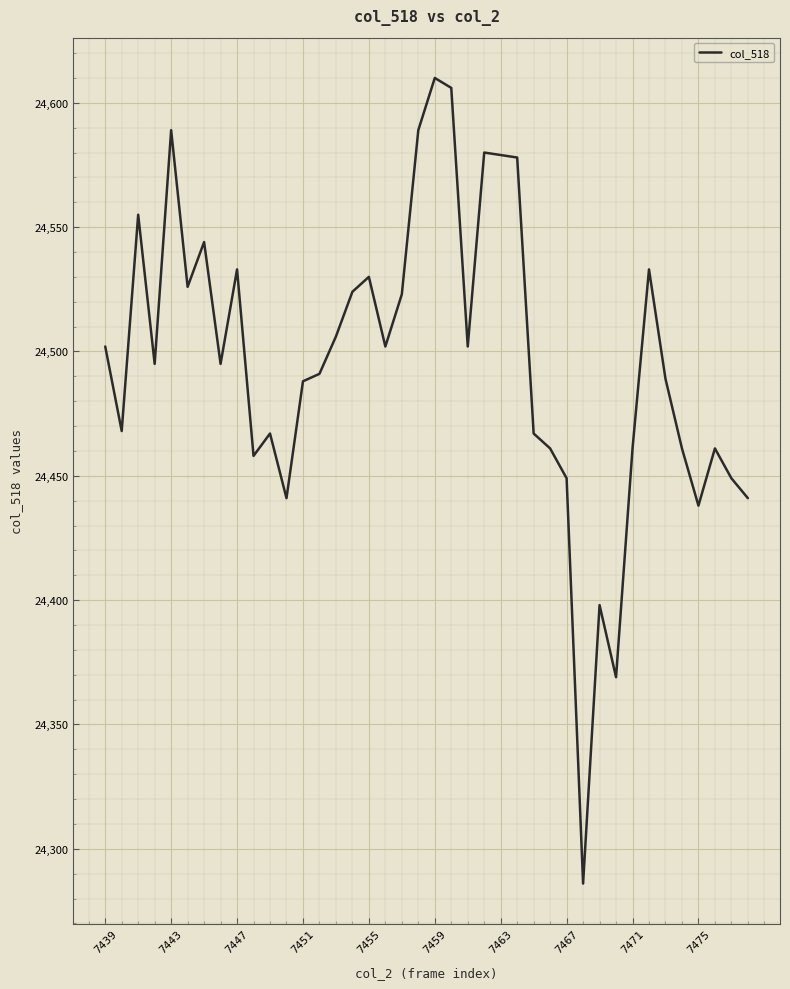

How many lines are shown in the chart?

1